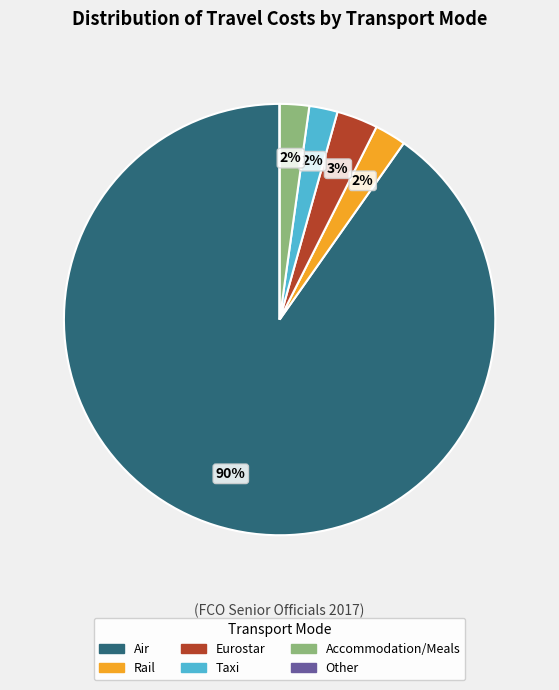

To the nearest percent, what is the combined percentage of Taxi and Rail?

4%